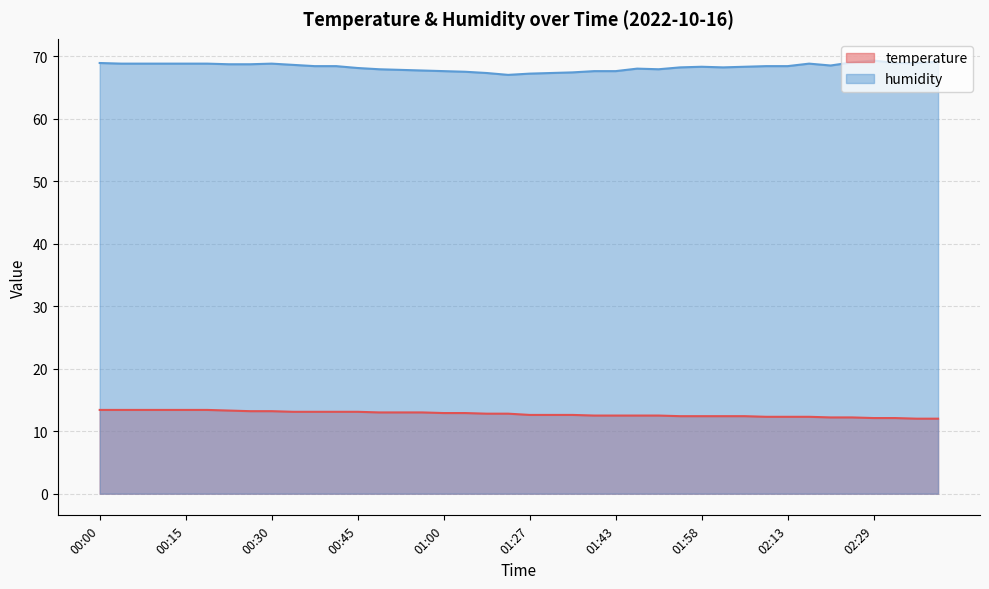

Where is the first local minimum for humidity?

01:16